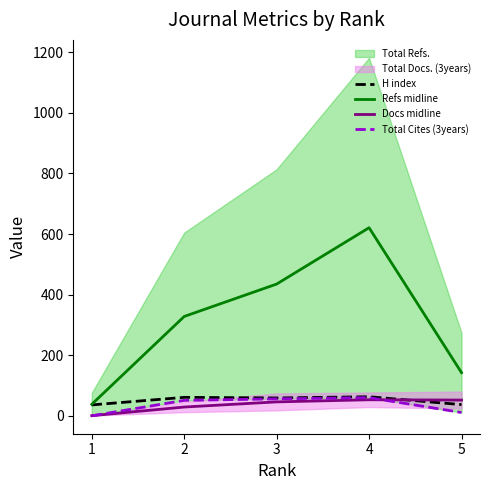

Reading left to right, extract all data points from this chart.

H index: 36.0	61.0	59.0	63.0	37.0
Refs midline: 38.0	328.0	435.0	621.0	142.5
Docs midline: 0.5	29.0	46.0	53.0	52.0
Total Cites (3years): 0.0	51.0	56.0	60.0	11.0